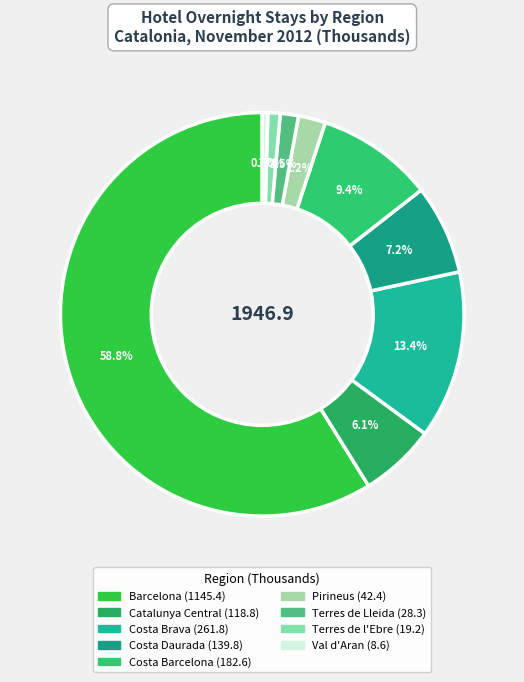

How many slices are in this pie chart?

9